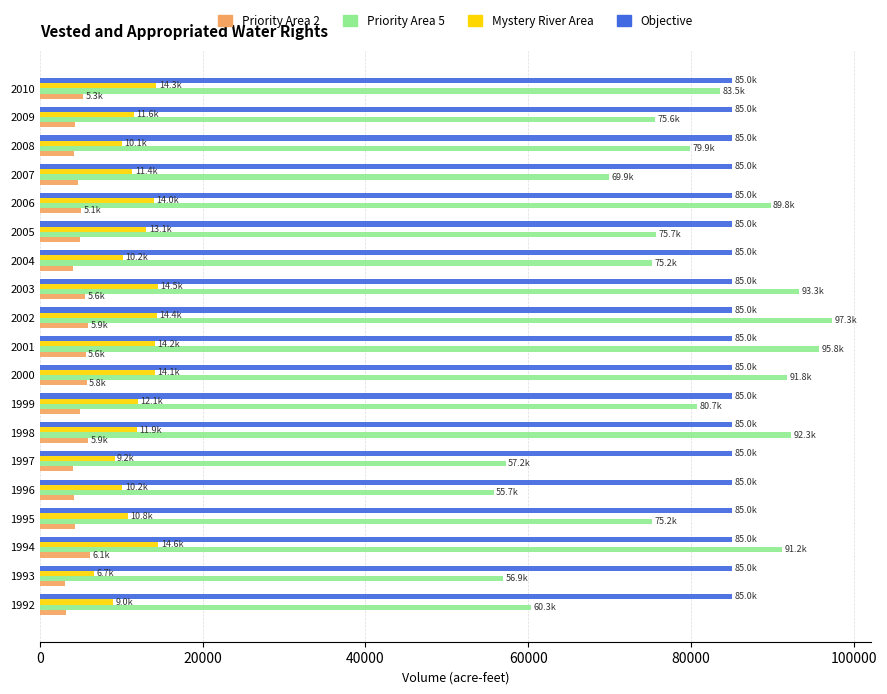

At 2003, list the series in order from smallest to largest.

Priority Area 2, Mystery River Area, Objective, Priority Area 5